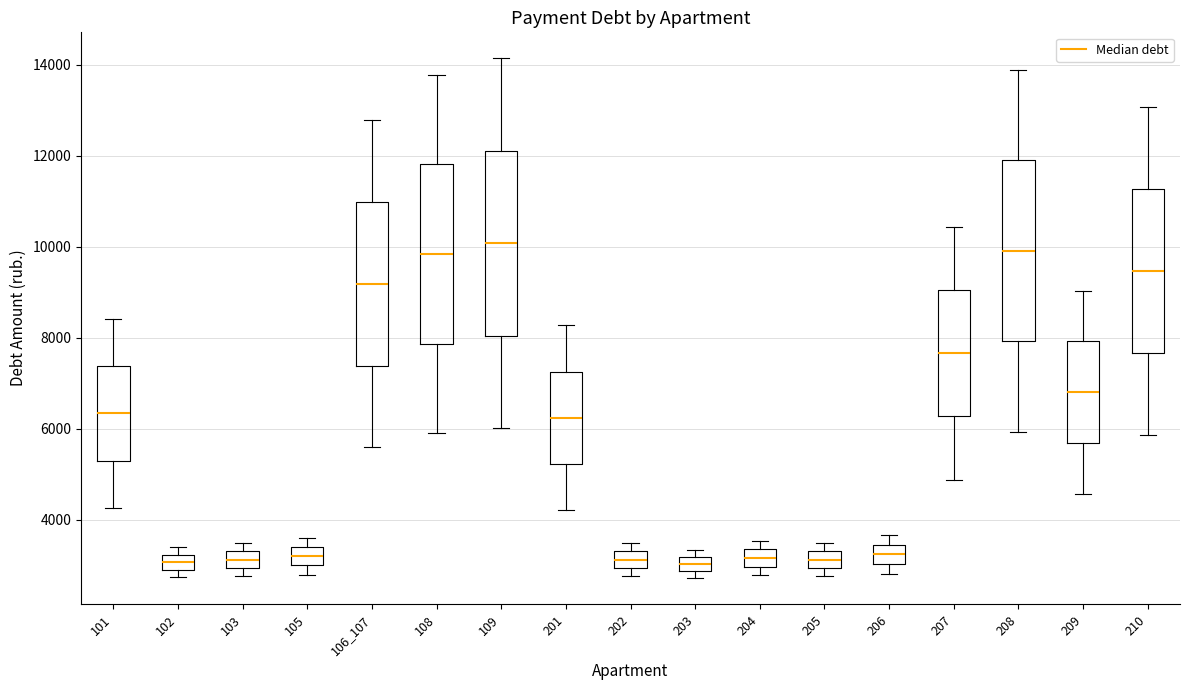

Where does the lower whisker of the box at x = 201 end on the y-axis? The values are not printed on the chart, so give them approximately, as read against the axis.

4200